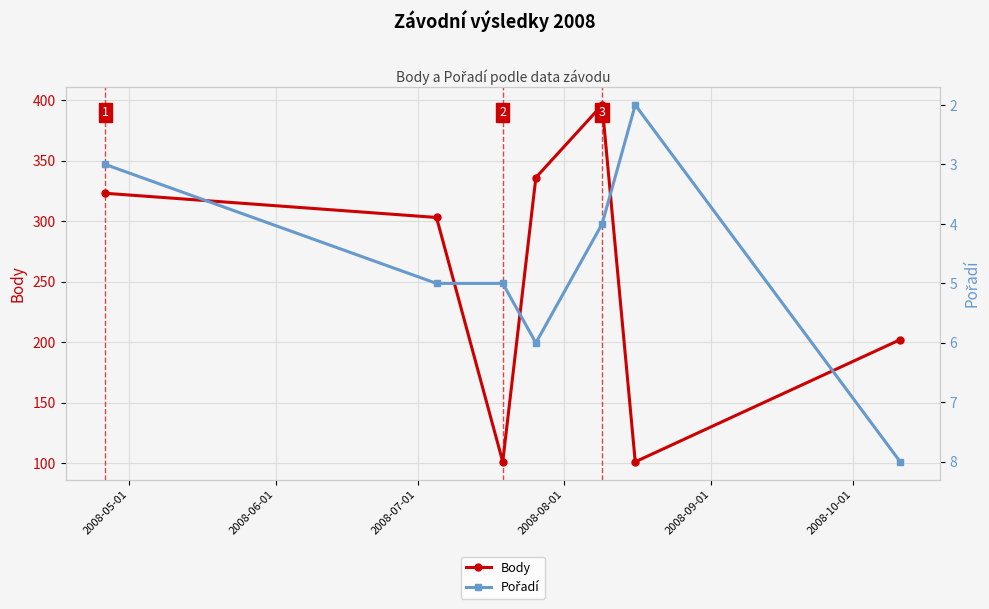

What is the value of the Body point at the 6th from the left?

101